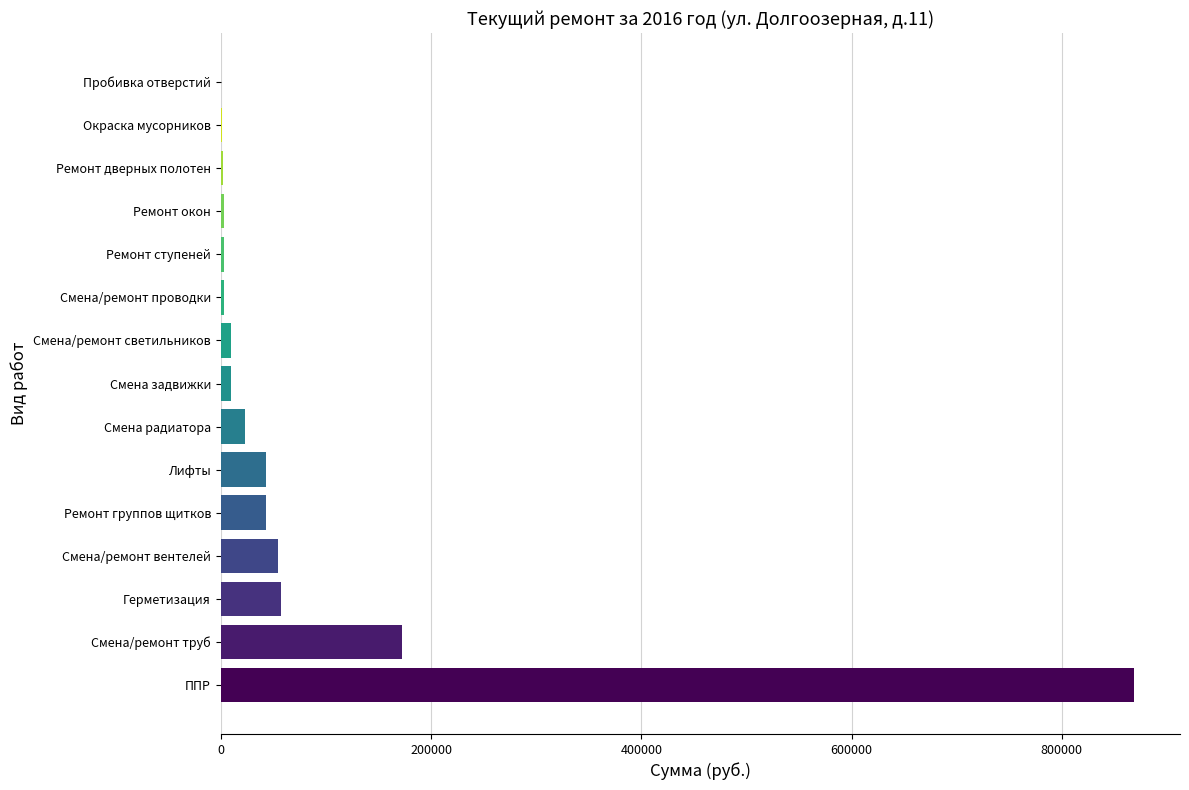

Where is the data nearest to the value 434741?

Смена/ремонт труб